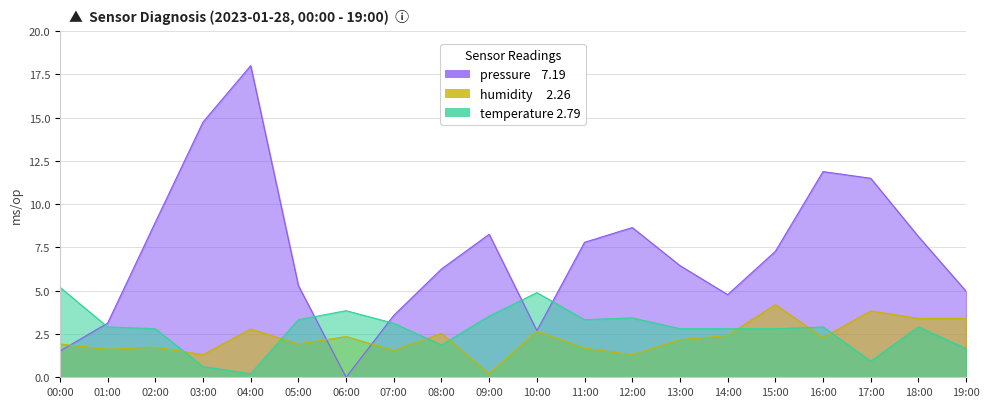

What is the label of the 11th point from the left?

10:00